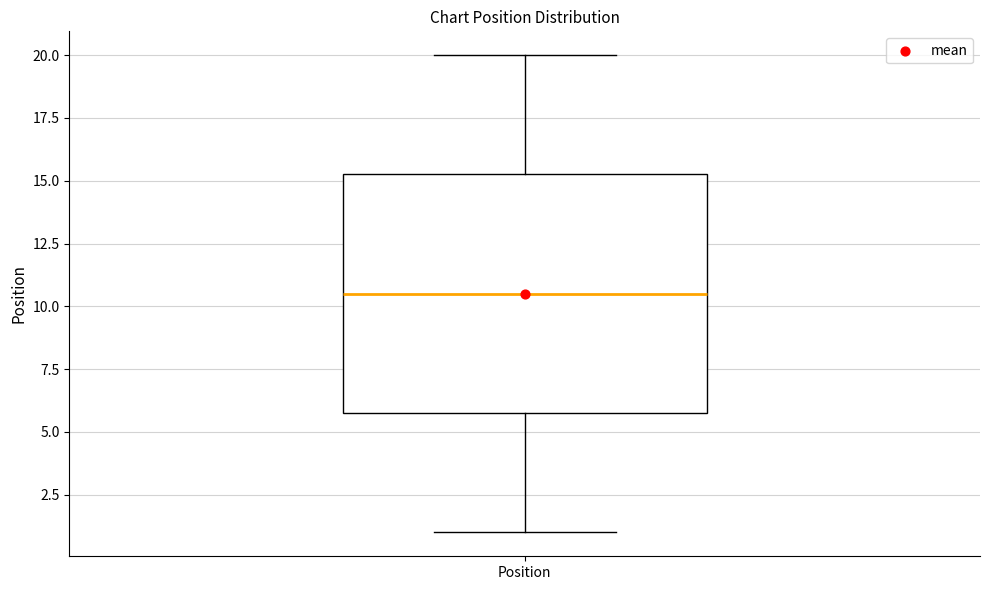

Read this box plot against the y-axis: the position of the median line, the range covered by the box, and the ends of both whiskers. The values are not printed on the chart, so give them approximately, as read against the axis.

median 10.5, box 6.0 to 15.5, whiskers 1.0 to 20.0